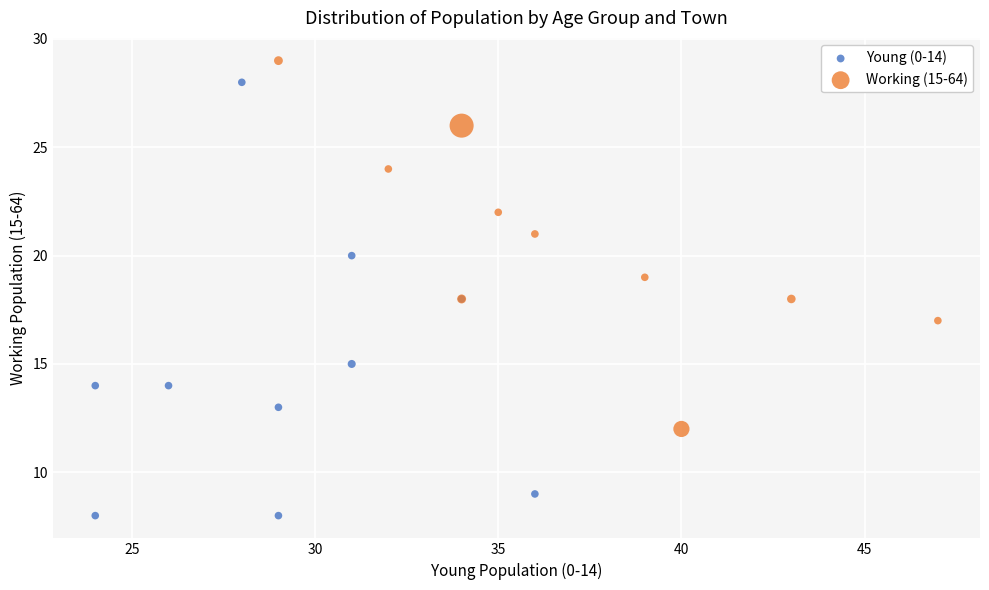

Which series has the largest Y range (max minus min)?

Young (0-14)